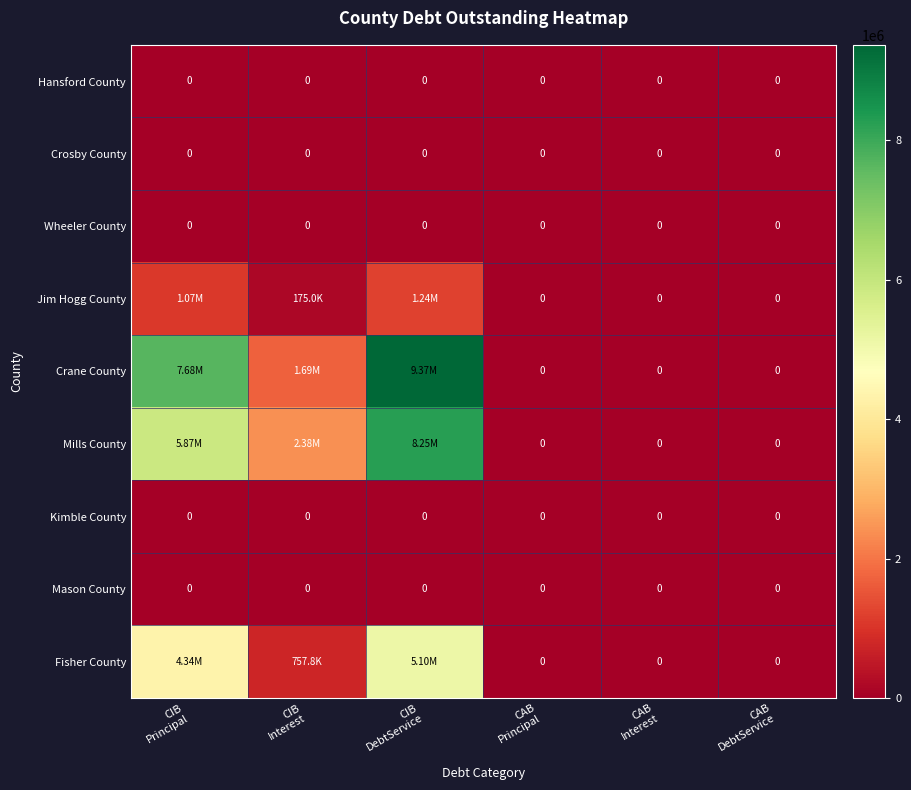

How many Mills County values are between 0 and 5865000?

5